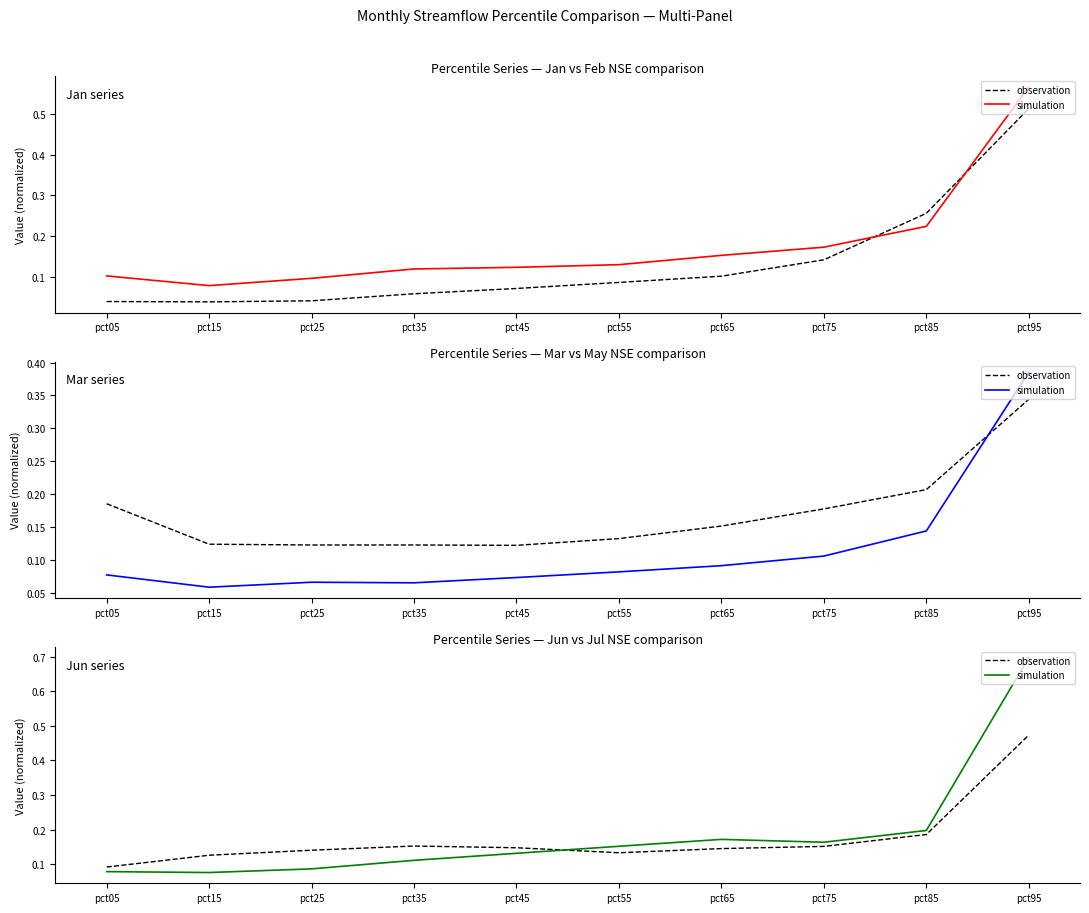

List the labels in order of observation value, smallest first.

pct05, pct15, pct55, pct25, pct65, pct45, pct75, pct35, pct85, pct95